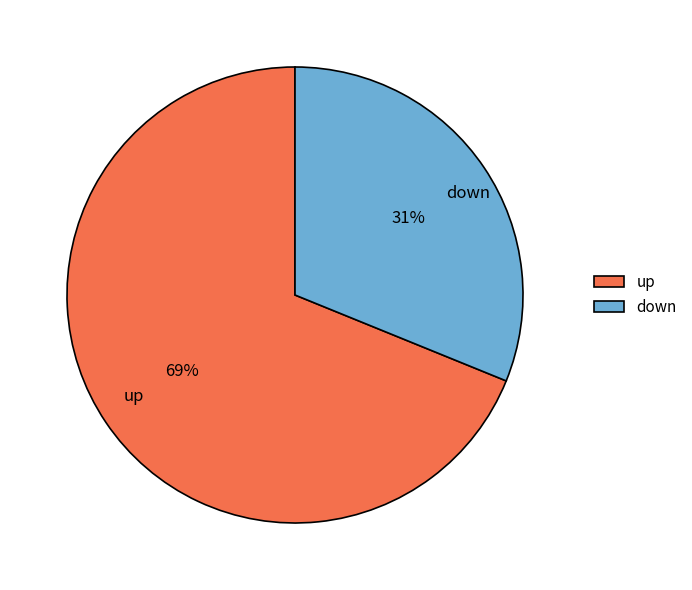

Count the number of slices in the pie.

2